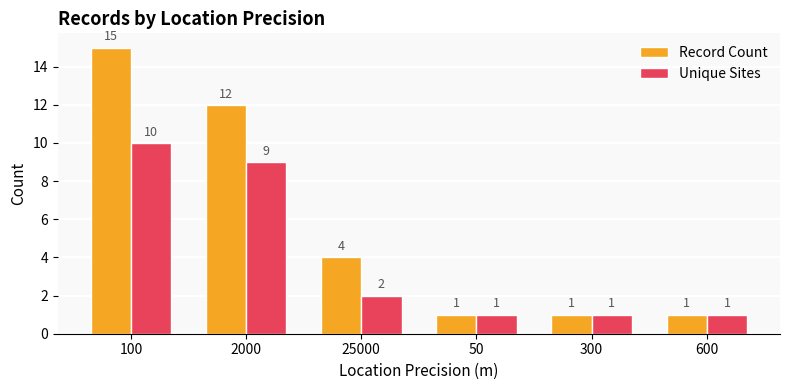

How many categories are shown in the chart?

6